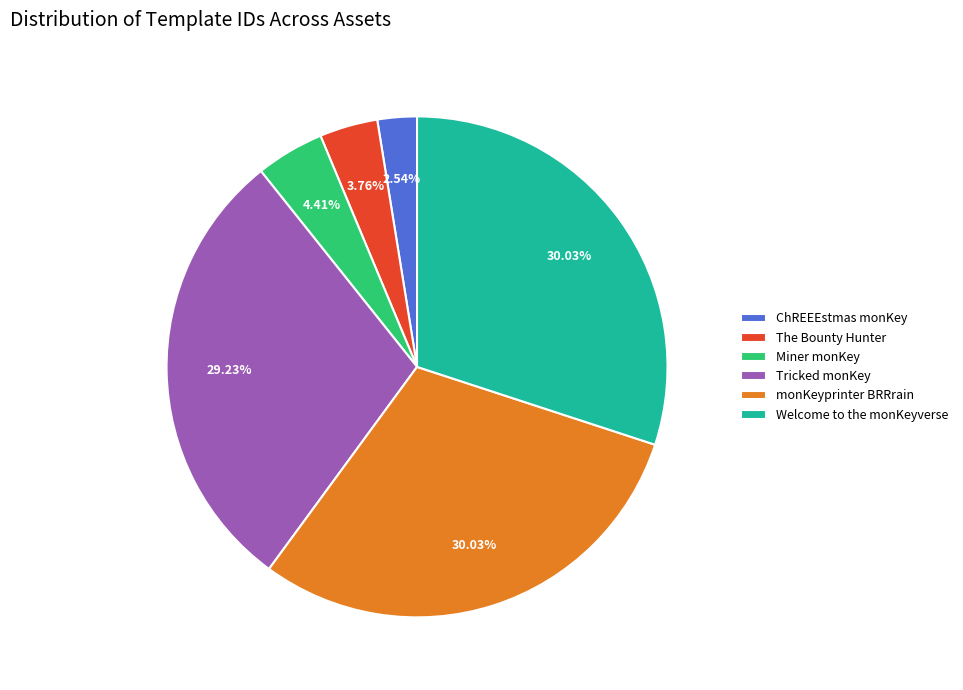

Between Welcome to the monKeyverse and Miner monKey, which is larger?

Welcome to the monKeyverse